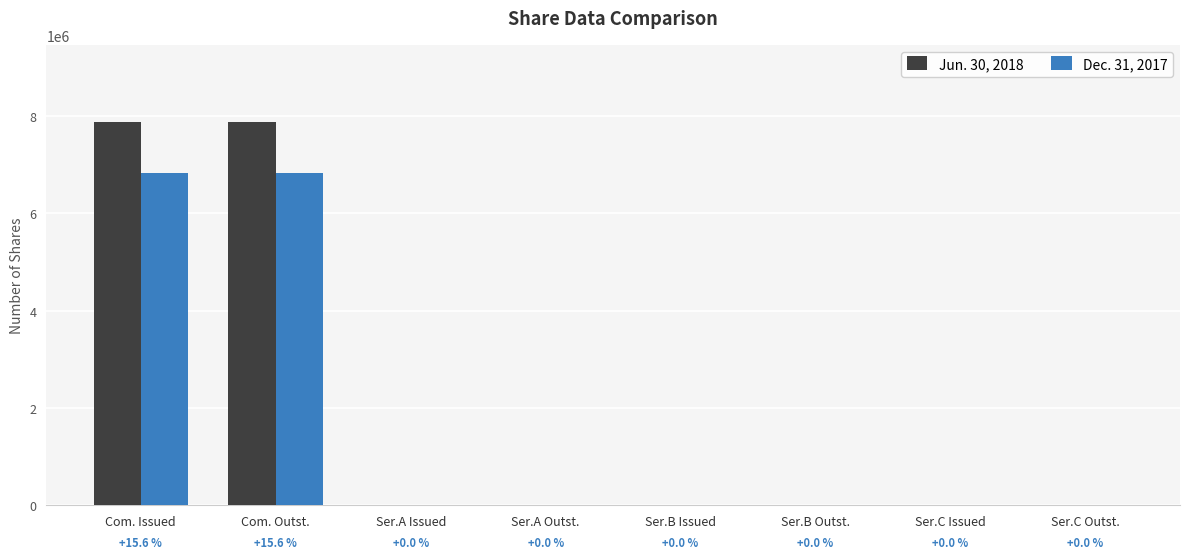

What position from the left is Ser.A Outst.?

4